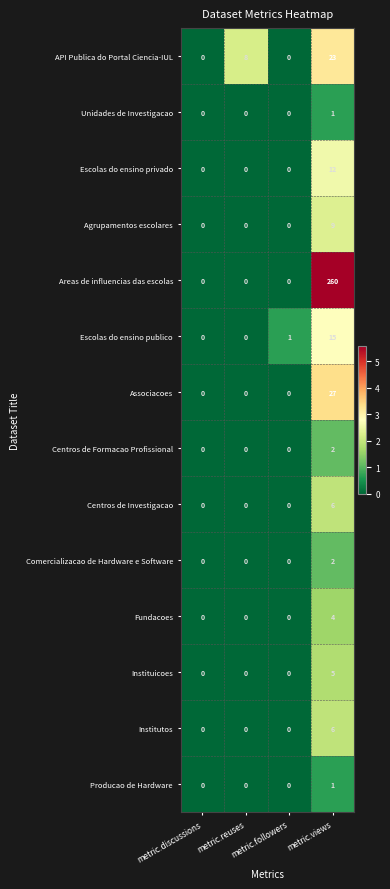

Count the Areas de influencias das escolas values in the range 0 to 260.

4